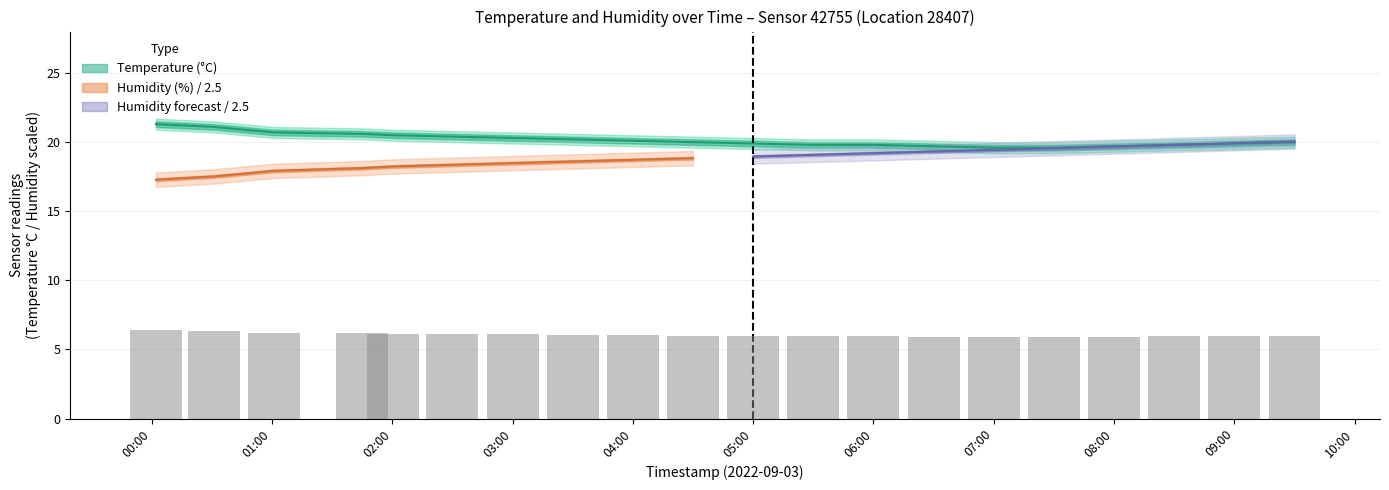

Between 01:00 and 05:30, which series saw the biggest shift?

humidity